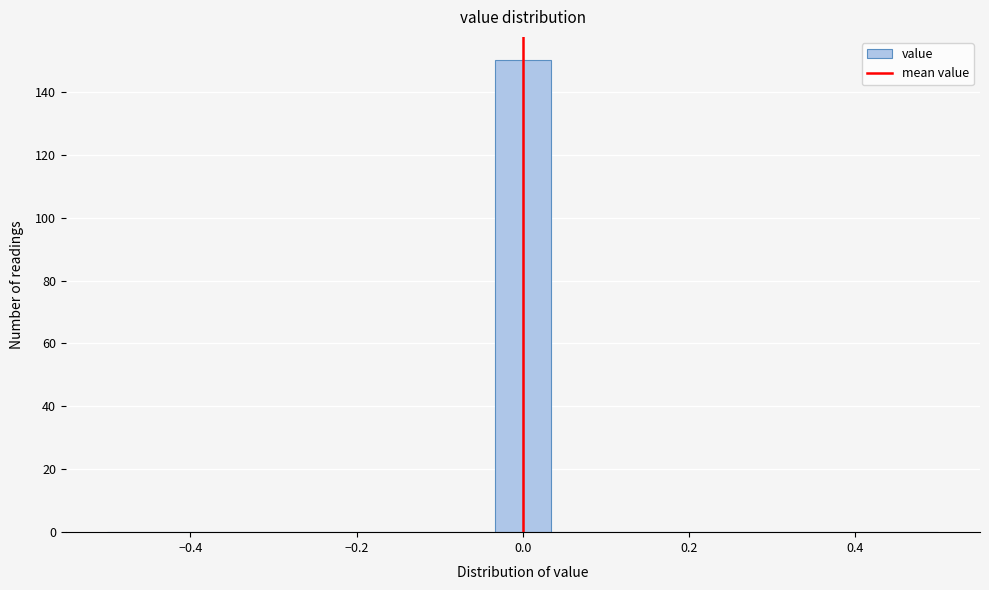

Read against the x-axis, roughly where is the centre of the tallest bar?

0.00